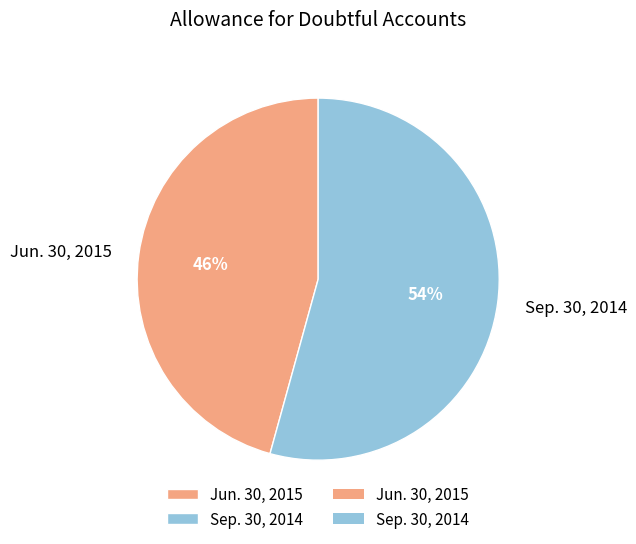

Which category has the biggest portion of the pie?

Sep. 30, 2014